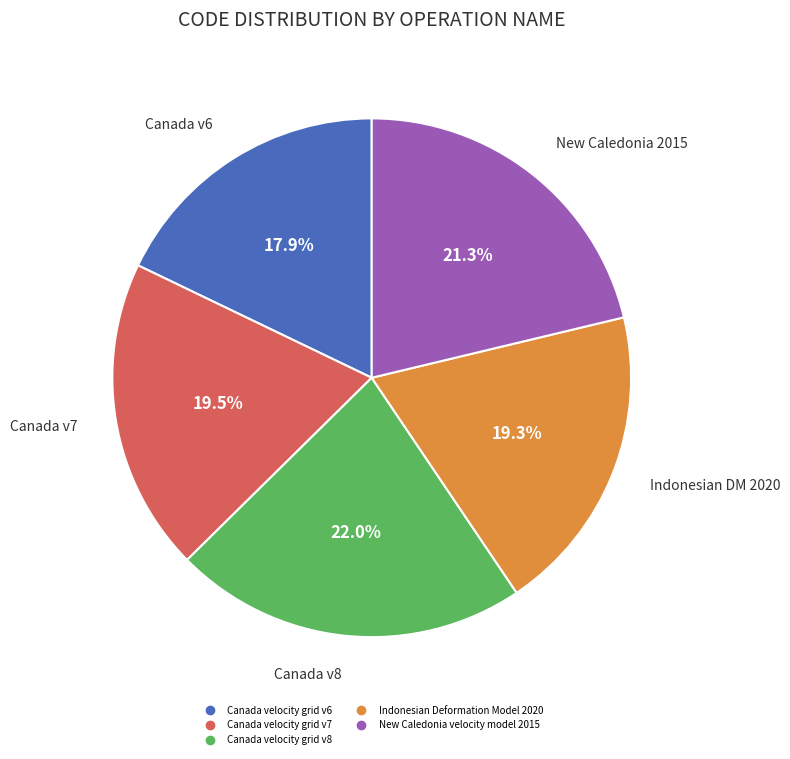

Is Canada velocity grid v6 the majority of the pie?

No